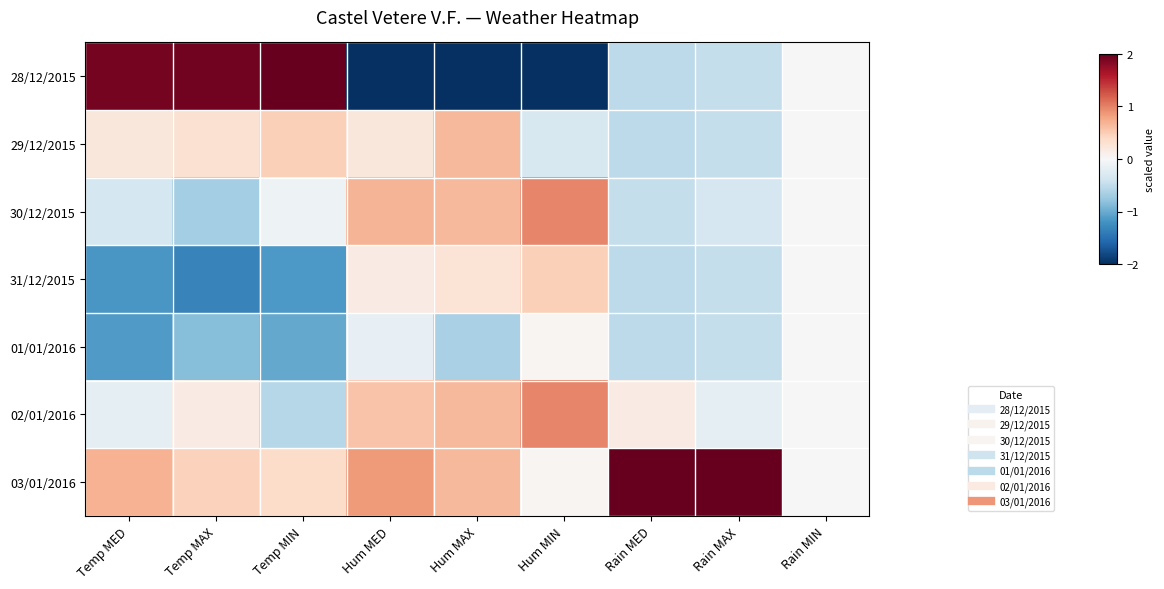

Reading left to right, list all the values displayed in this chart.

28/12/2015: Temp MED=1.9	Temp MAX=1.9	Temp MIN=2.0	Hum MED=-2.3	Hum MAX=-2.2	Hum MIN=-2.2	Rain MED=-0.5	Rain MAX=-0.5	Rain MIN=0.0
29/12/2015: Temp MED=0.2	Temp MAX=0.3	Temp MIN=0.5	Hum MED=0.2	Hum MAX=0.6	Hum MIN=-0.3	Rain MED=-0.5	Rain MAX=-0.5	Rain MIN=0.0
30/12/2015: Temp MED=-0.4	Temp MAX=-0.7	Temp MIN=-0.1	Hum MED=0.7	Hum MAX=0.6	Hum MIN=1.0	Rain MED=-0.5	Rain MAX=-0.3	Rain MIN=0.0
31/12/2015: Temp MED=-1.2	Temp MAX=-1.3	Temp MIN=-1.1	Hum MED=0.2	Hum MAX=0.3	Hum MIN=0.5	Rain MED=-0.5	Rain MAX=-0.5	Rain MIN=0.0
01/01/2016: Temp MED=-1.1	Temp MAX=-0.9	Temp MIN=-1.0	Hum MED=-0.2	Hum MAX=-0.6	Hum MIN=0.0	Rain MED=-0.5	Rain MAX=-0.5	Rain MIN=0.0
02/01/2016: Temp MED=-0.2	Temp MAX=0.2	Temp MIN=-0.6	Hum MED=0.6	Hum MAX=0.6	Hum MIN=1.0	Rain MED=0.2	Rain MAX=-0.2	Rain MIN=0.0
03/01/2016: Temp MED=0.7	Temp MAX=0.5	Temp MIN=0.4	Hum MED=0.8	Hum MAX=0.6	Hum MIN=0.0	Rain MED=2.4	Rain MAX=2.4	Rain MIN=0.0